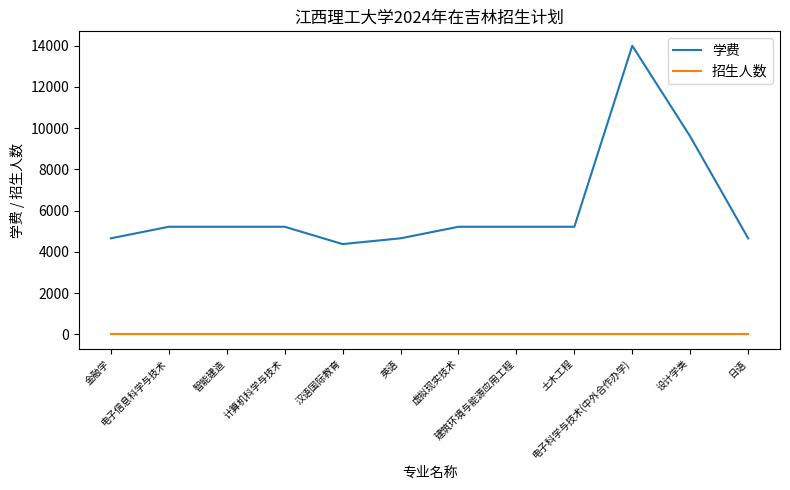

How many lines are shown in the chart?

2